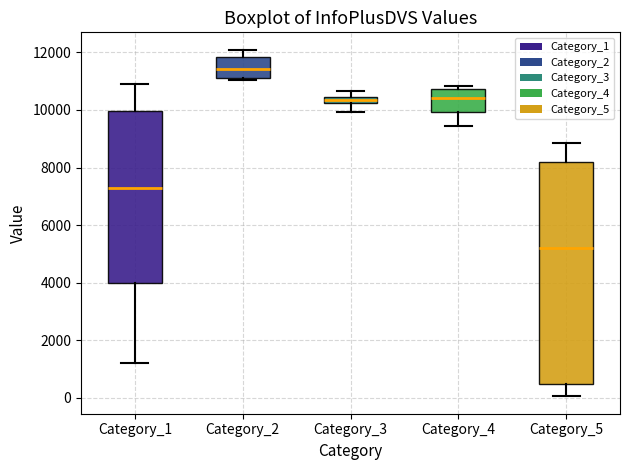

Where does the median line of the box for Category_2 sit on the y-axis? The values are not printed on the chart, so give them approximately, as read against the axis.

11400